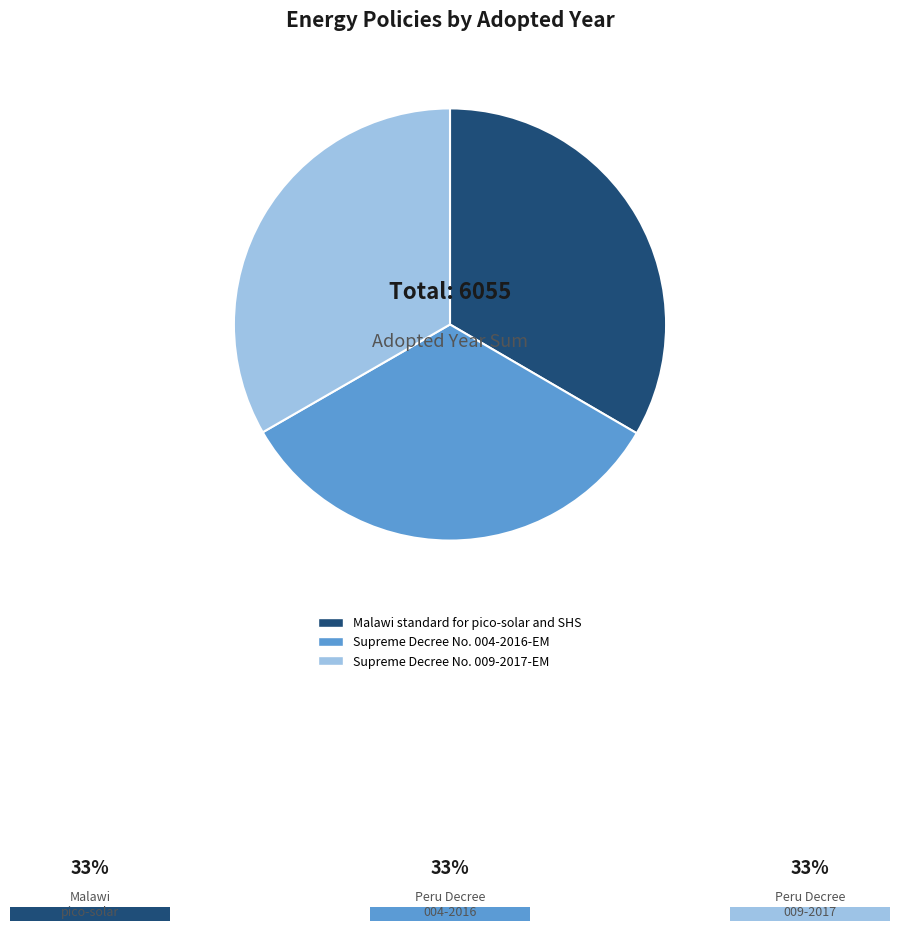

Is it true that Supreme Decree No. 004-2016-EM is 33% of the pie?

True